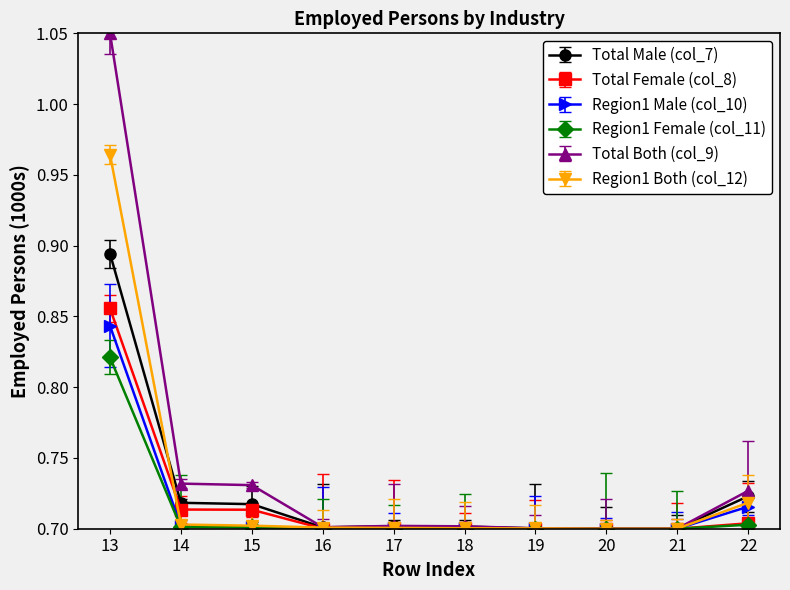

How many Total Female (col_8) values are between 0 and 1?

10